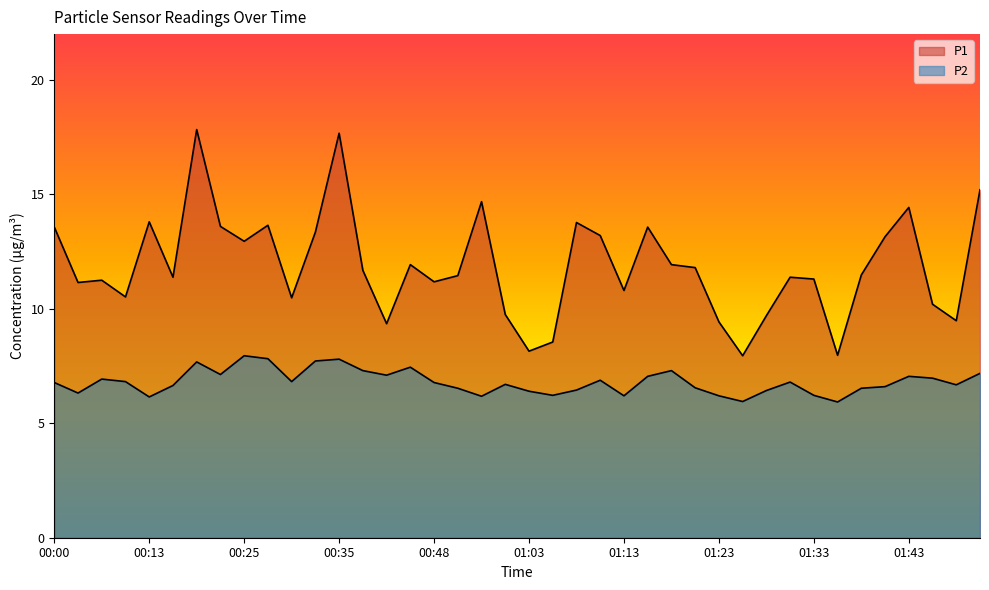

True or false: P2 and P1 intersect in this chart.

False